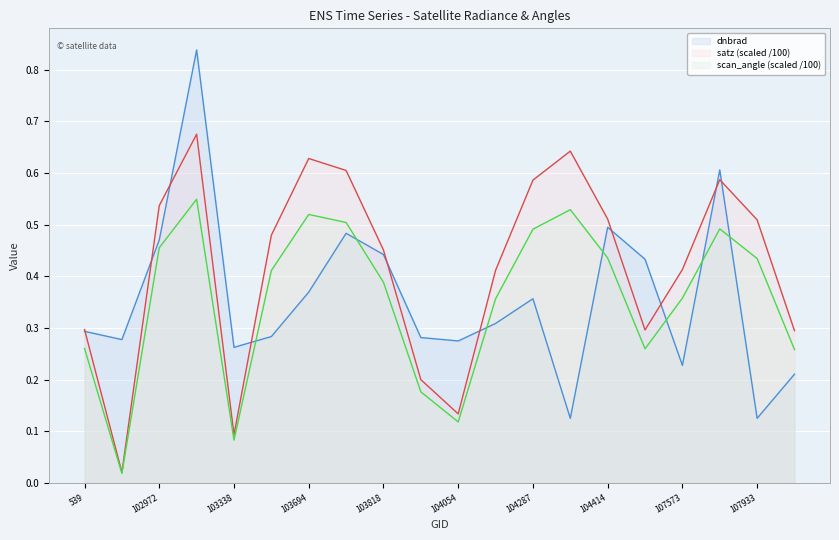

Reading left to right, what are all the values shown in this chart?

dnbrad: 0.3	0.3	0.5	0.8	0.3	0.3	0.4	0.5	0.4	0.3	0.3	0.3	0.4	0.1	0.5	0.4	0.2	0.6	0.1	0.2
satz: 0.3	0.0	0.5	0.7	0.1	0.5	0.6	0.6	0.5	0.2	0.1	0.4	0.6	0.6	0.5	0.3	0.4	0.6	0.5	0.3
scan_angle: 0.3	0.0	0.5	0.5	0.1	0.4	0.5	0.5	0.4	0.2	0.1	0.4	0.5	0.5	0.4	0.3	0.4	0.5	0.4	0.3